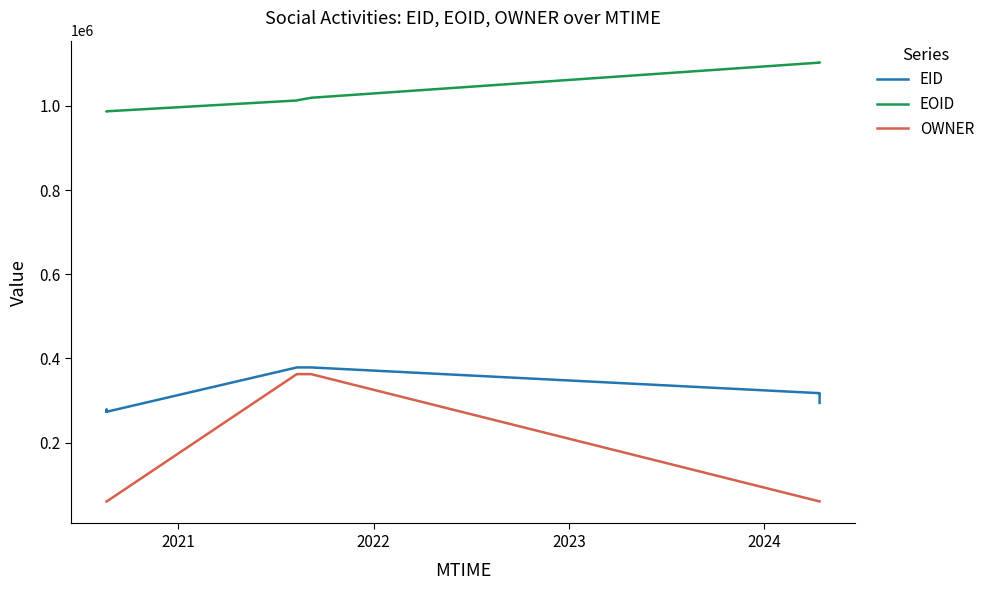

True or false: EOID and OWNER intersect in this chart.

False